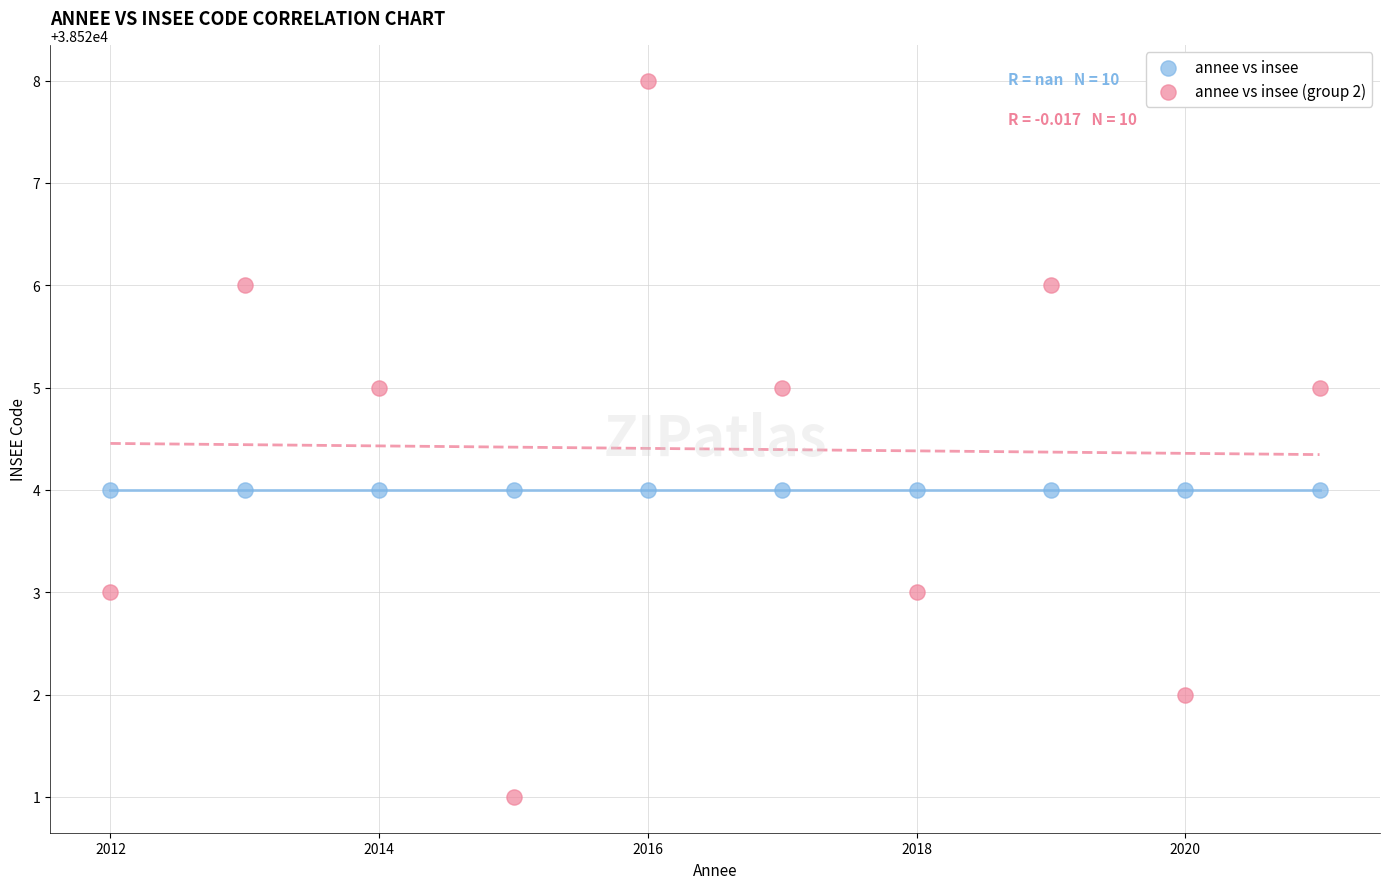

Which series reaches the maximum Y coordinate?

annee vs insee (group 2)